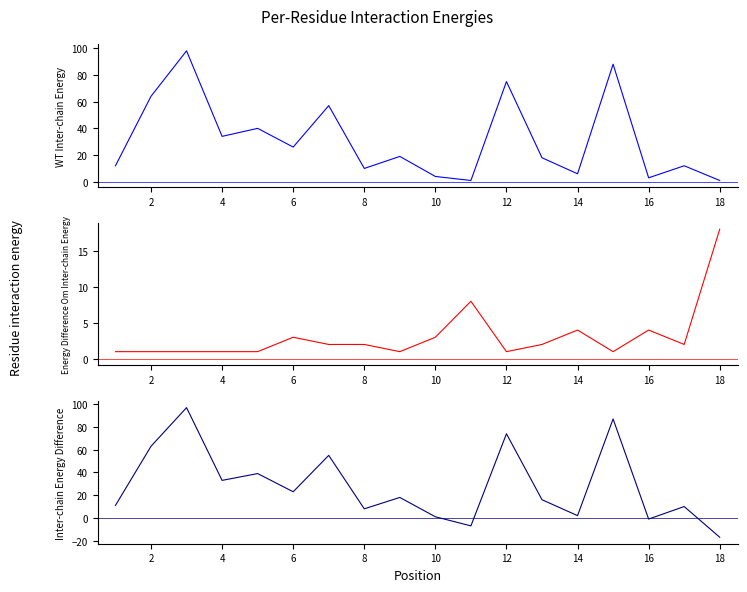

What is the minimum value shown in the chart?

-17